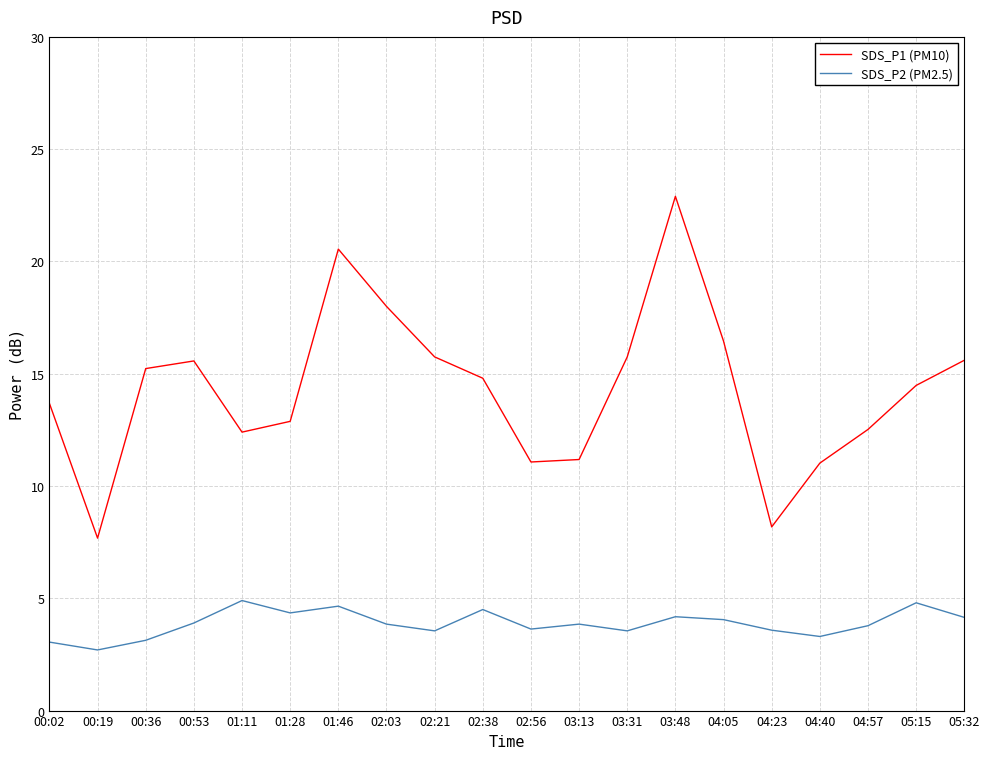

At which label does SDS_P1 (PM10) reach its peak?

03:48